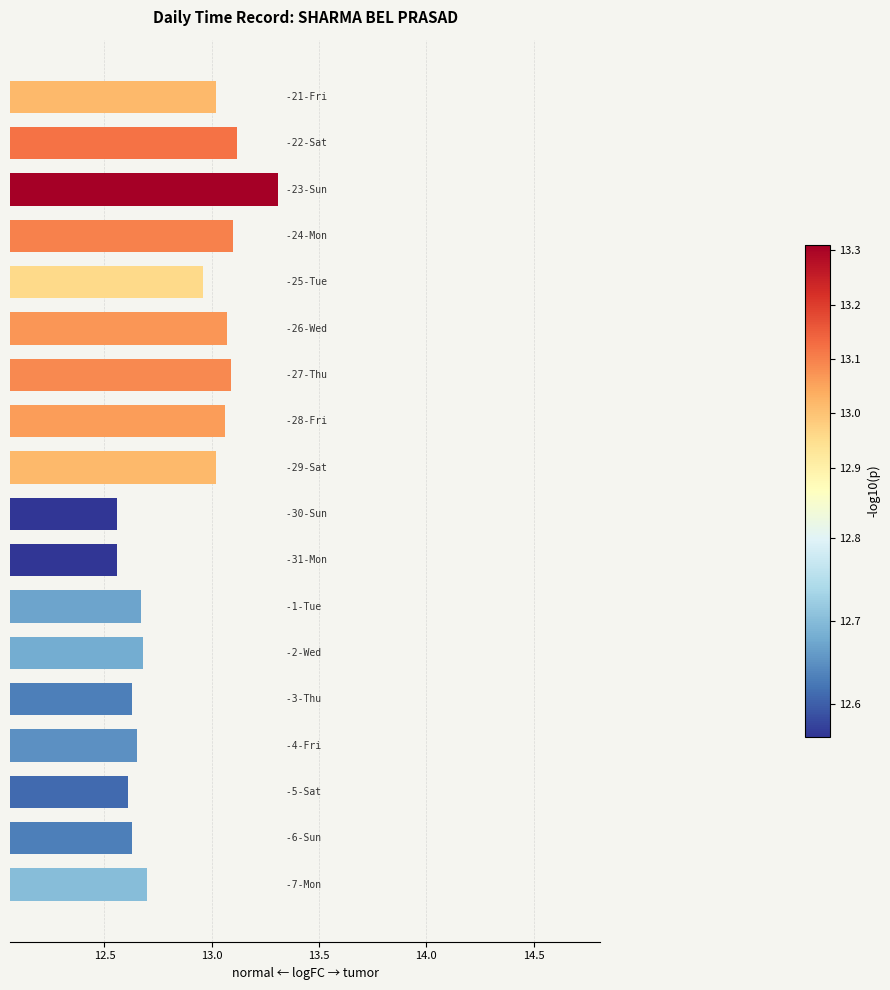

Are the bars grouped side by side (vs. stacked)?

No